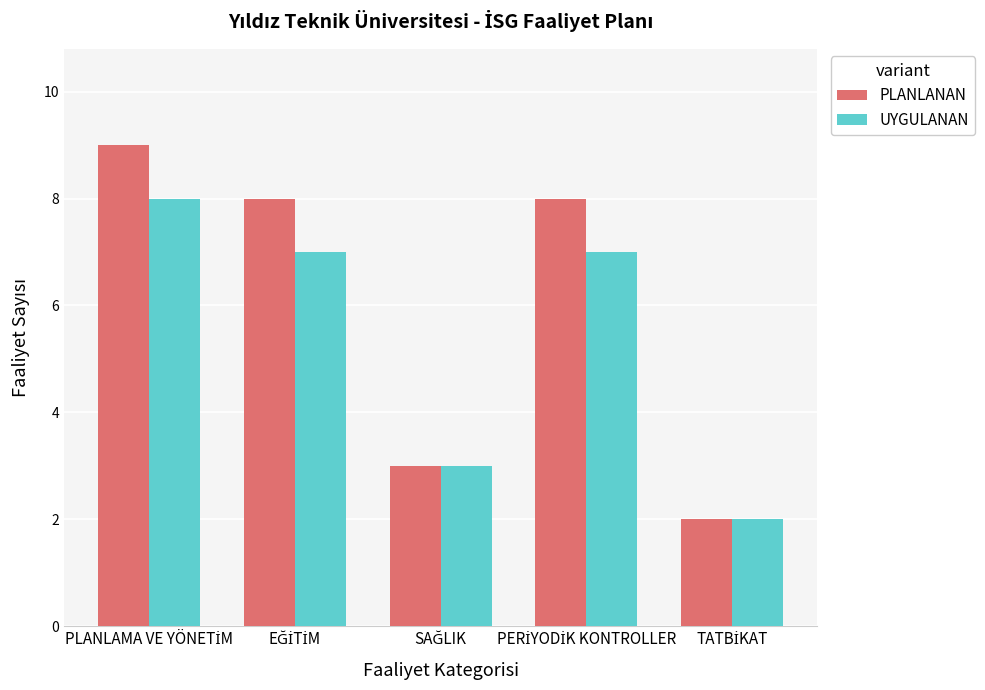

Count the number of data series in this chart.

2